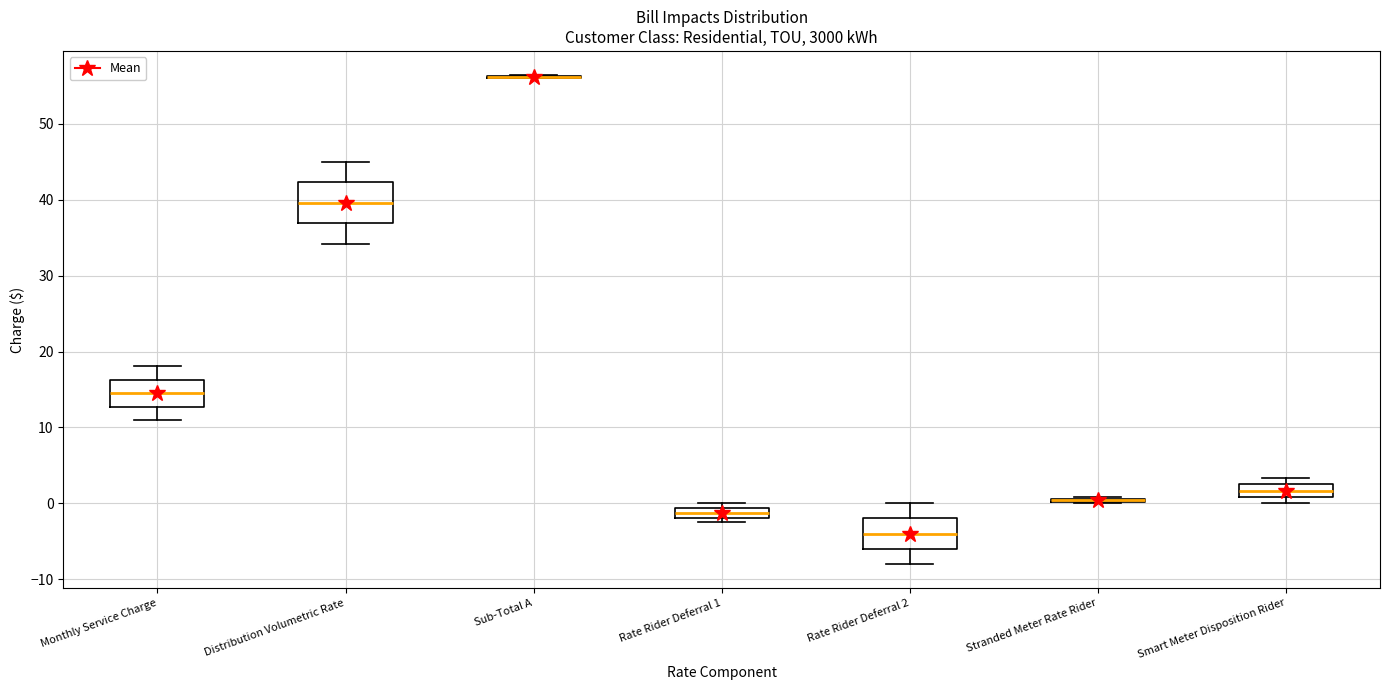

Comparing the boxes themselves (not the whiskers), which one is the tallest?

Distribution Volumetric Rate